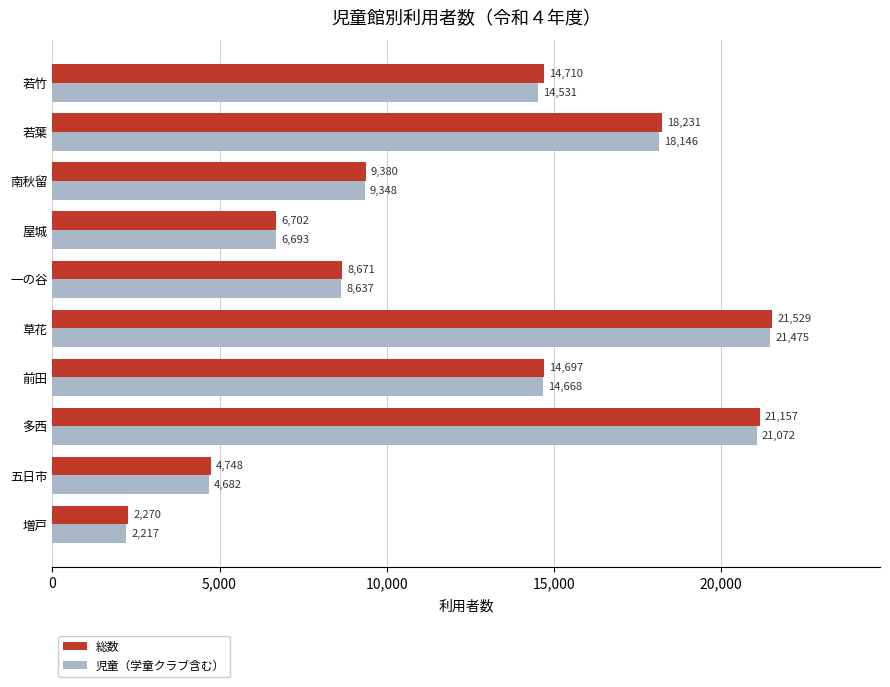

Which series has the largest total across all categories?

総数